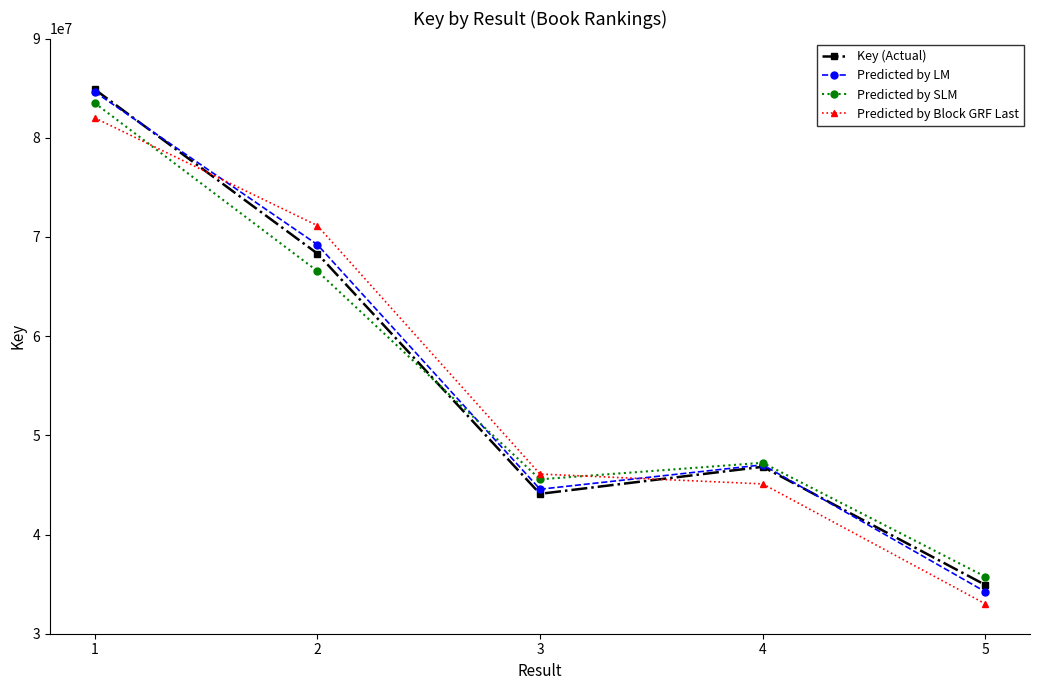

Is this an area chart (filled region under the line)?

No